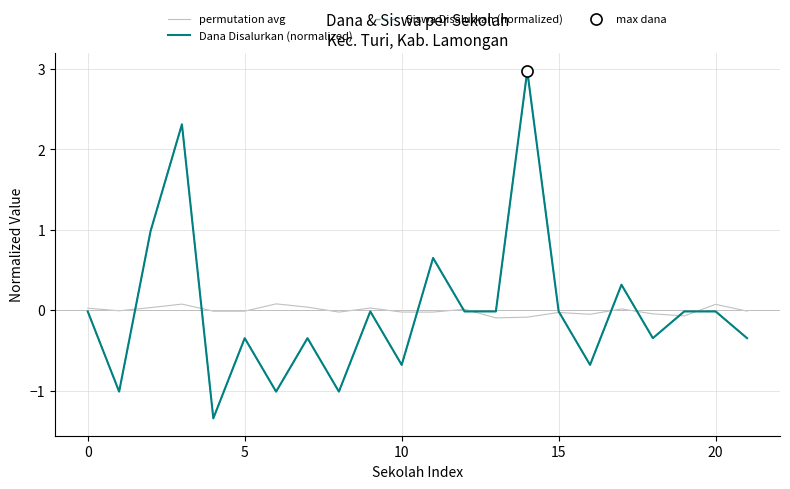

At which category does the chart reach its peak across all series?

14